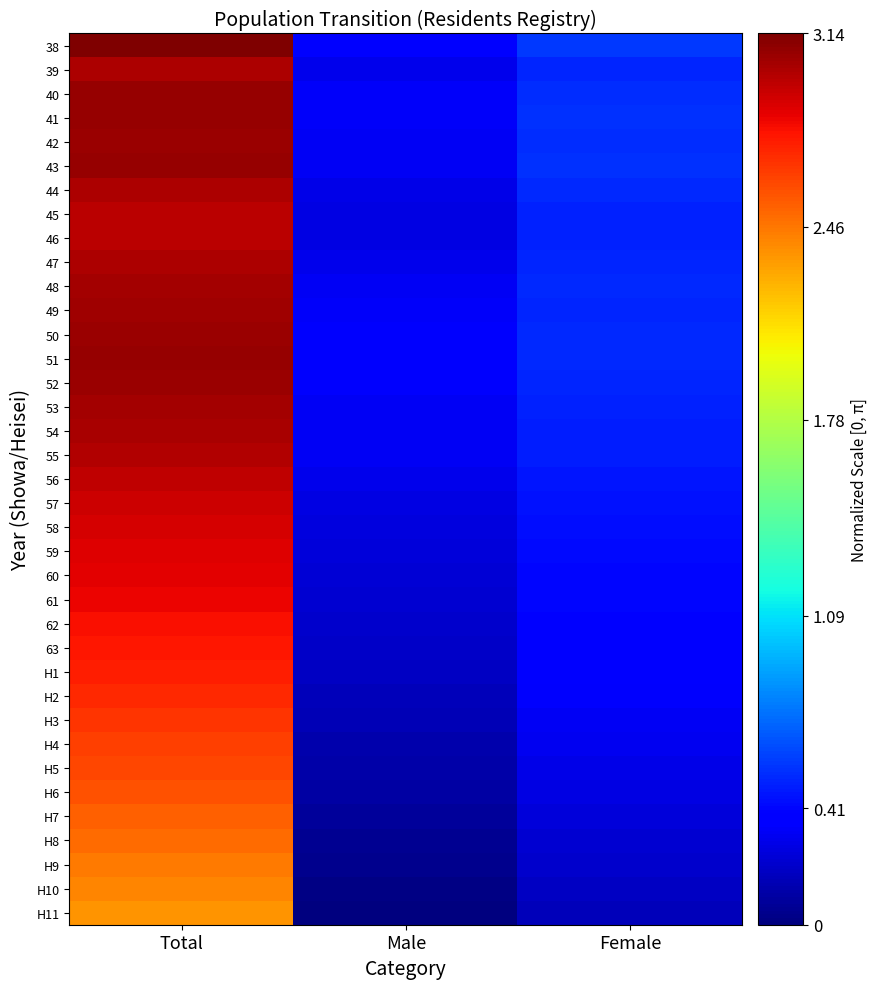

At which category is the sum across all series the highest?

Total